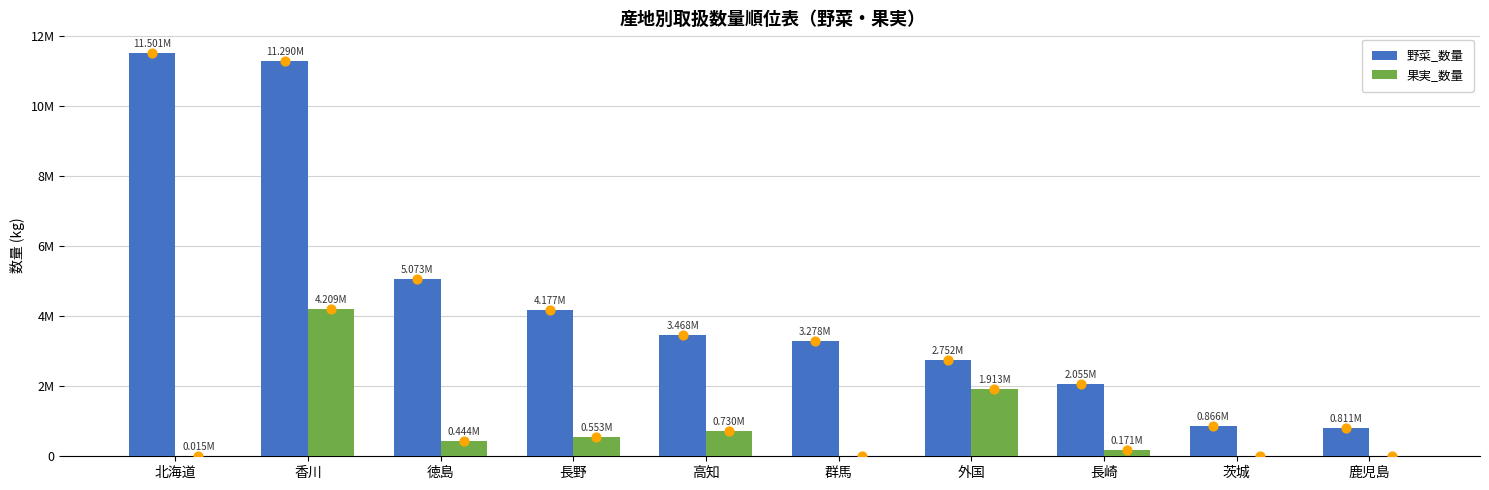

Is the value of 野菜_数量 at 香川 greater than the value of 果実_数量 at 長崎?

Yes